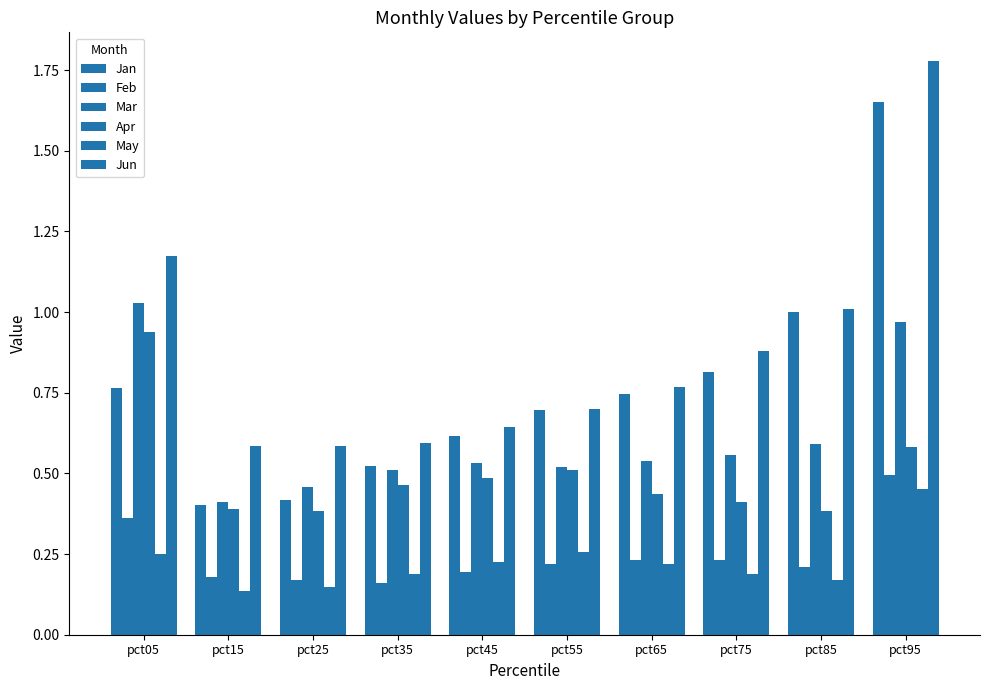

Which series has the largest total across all categories?

Jun